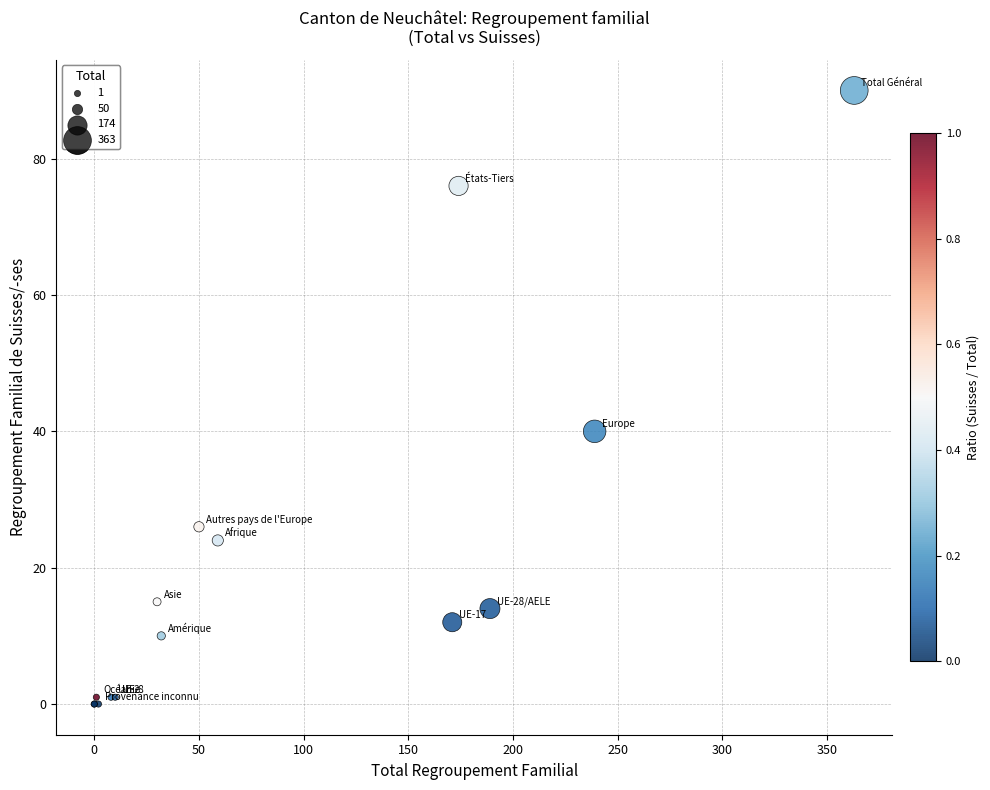

What Y value in the scatter plot is closest to 45?

40